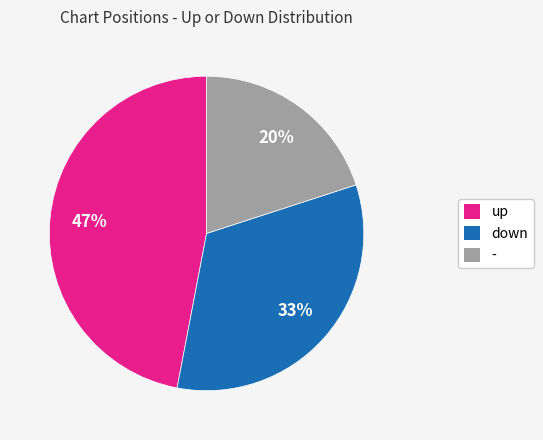

How many slices are in this pie chart?

3